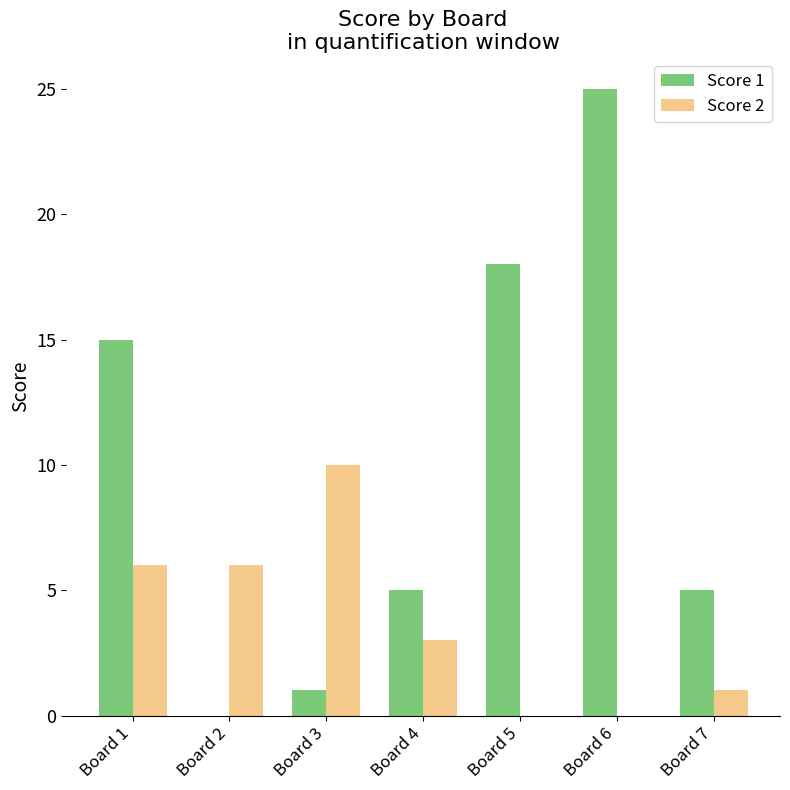

Is the value of Score 1 at Board 3 greater than the value of Score 2 at Board 2?

No